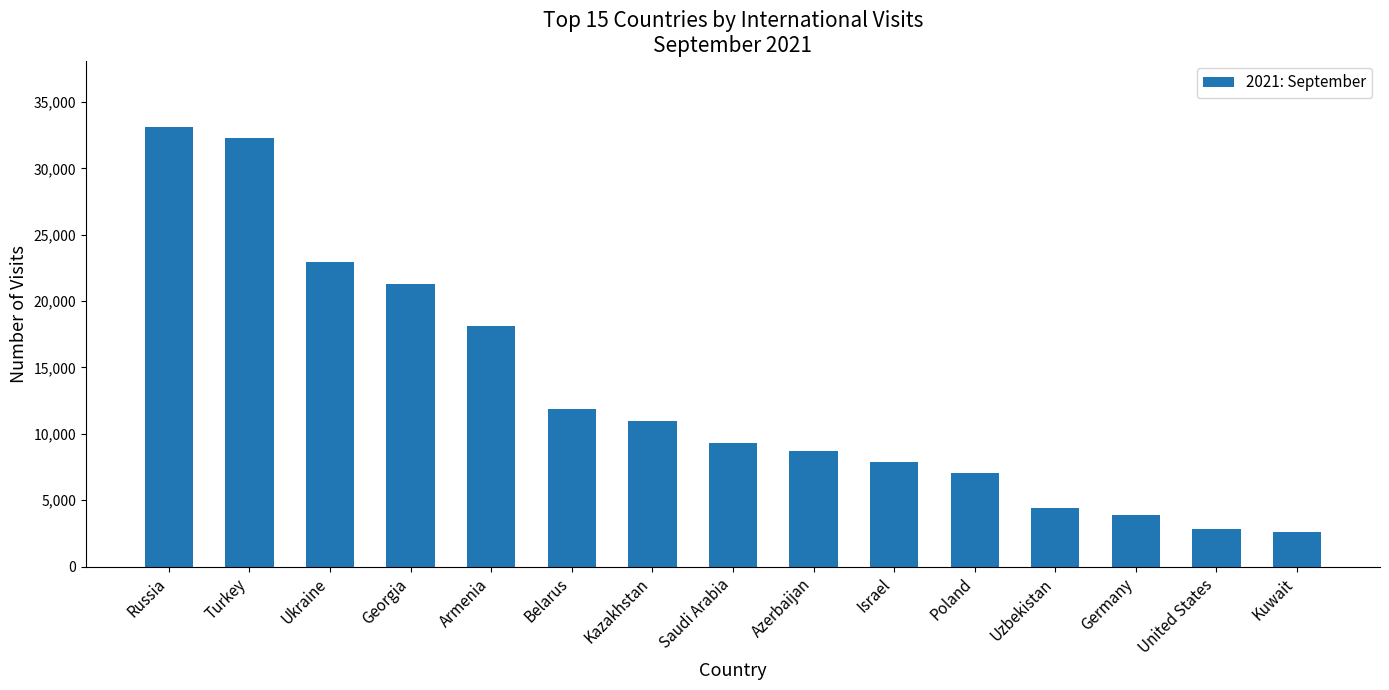

How many values are below 9338?

7